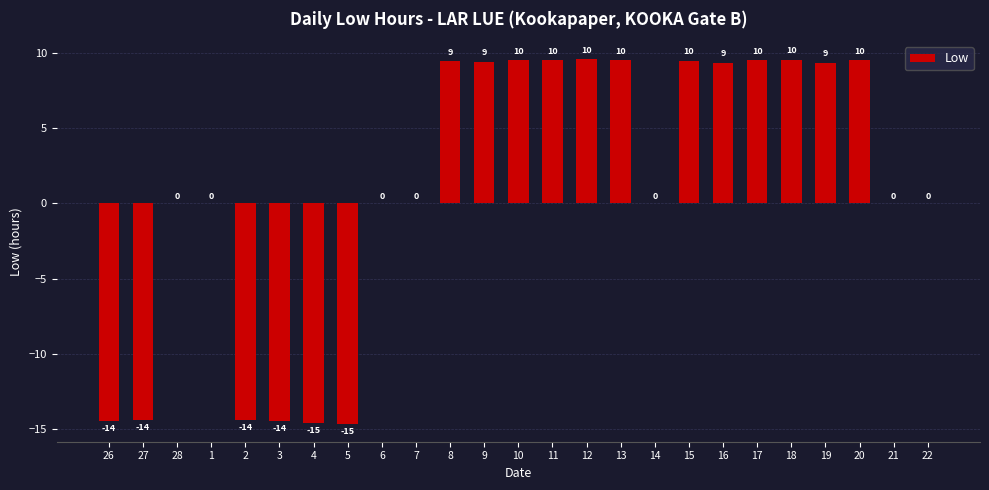

Does the chart contain stacked bars?

No